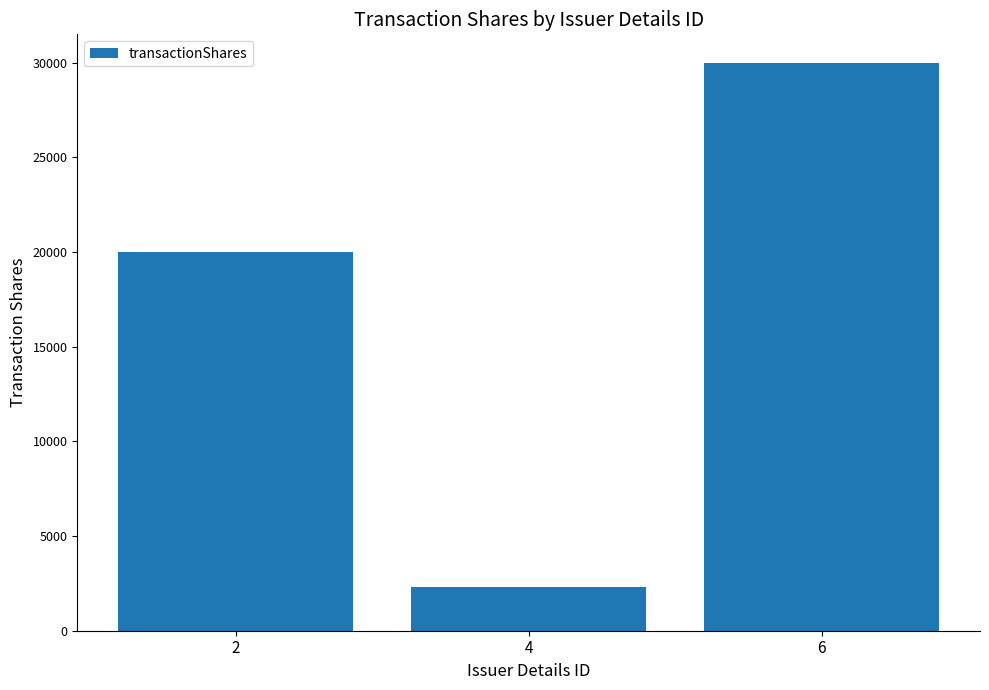

True or false: the data shows 19979 at 2.

True